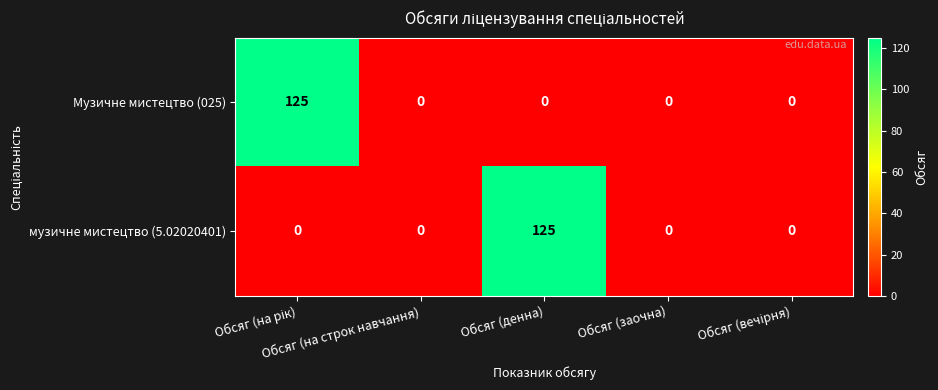

Count the number of data series in this chart.

2